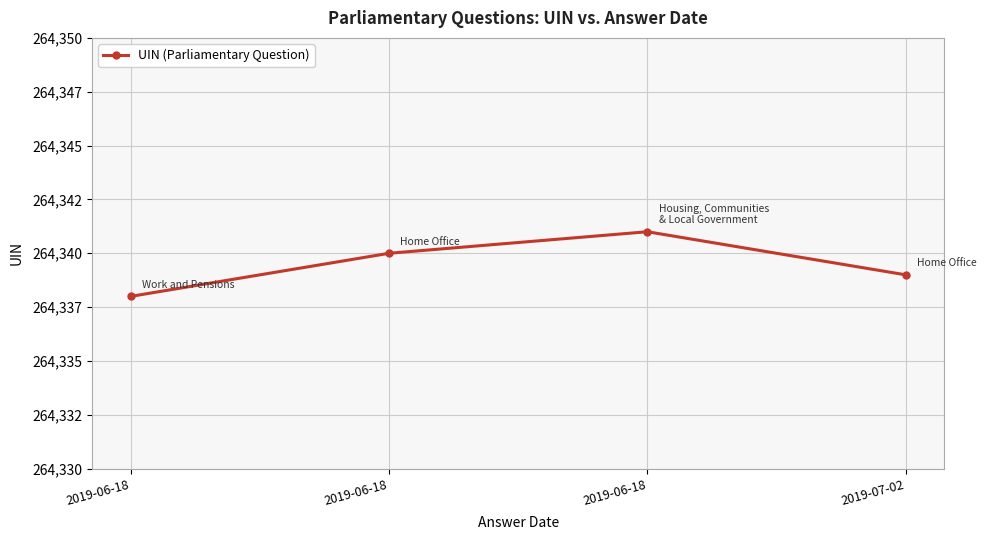

Is it true that the value at 2019-07-02 is 264339?

True